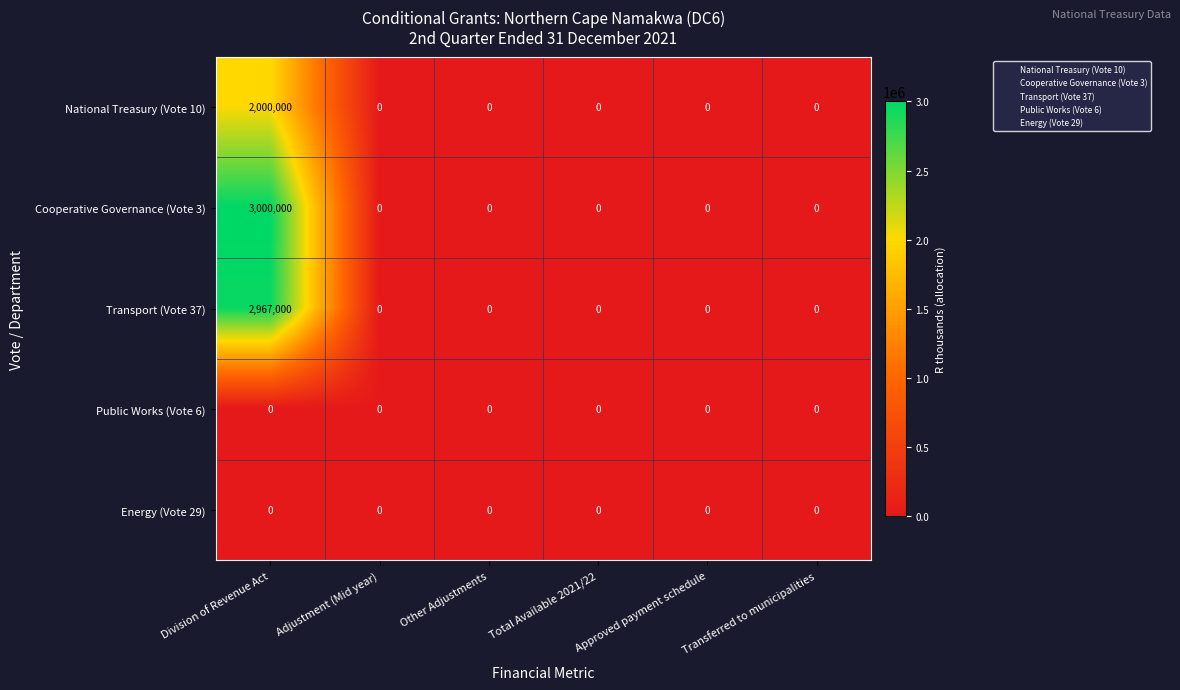

Which series has the widest spread of values?

Cooperative Governance (Vote 3)